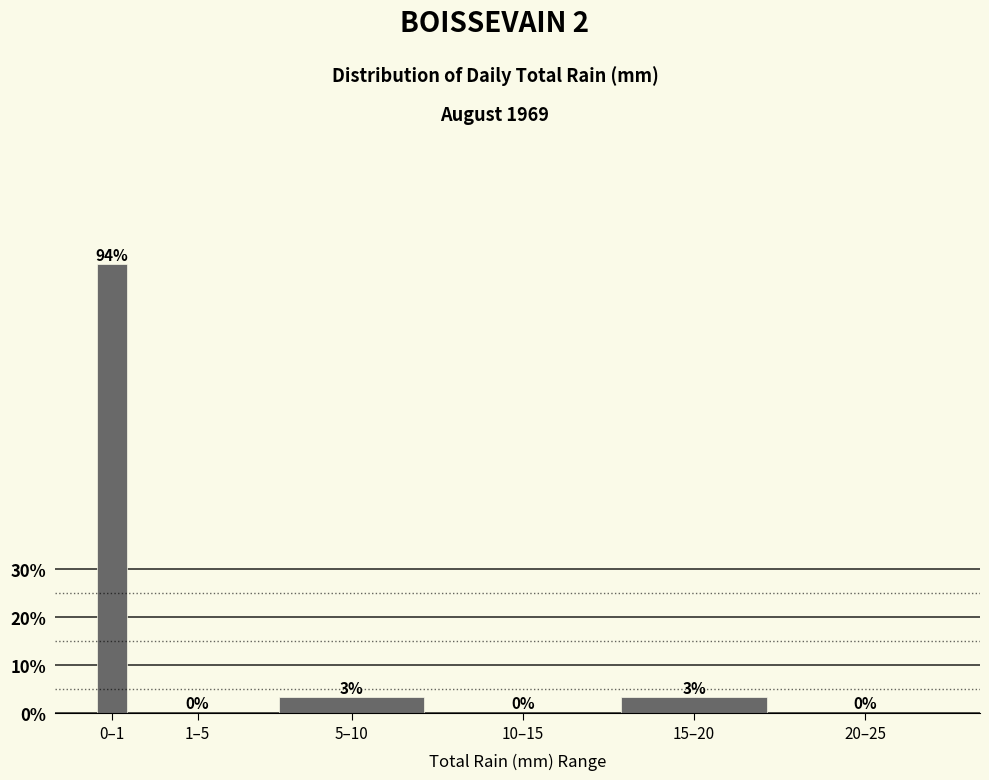

Which category has the highest value across all series?

0–1